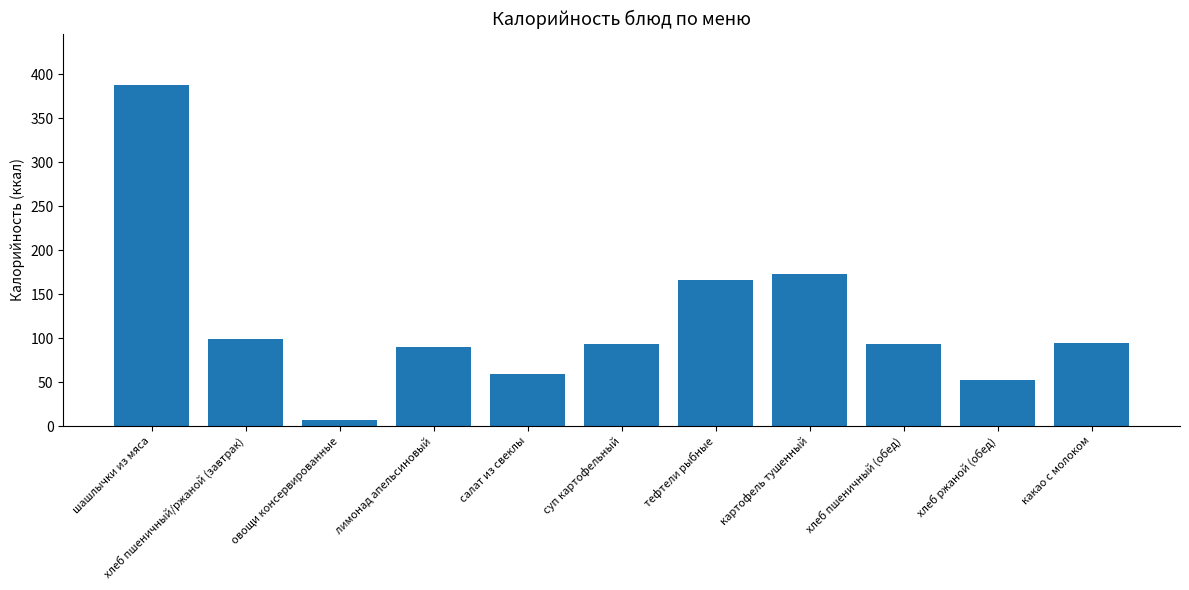

How many values are below 93?

4